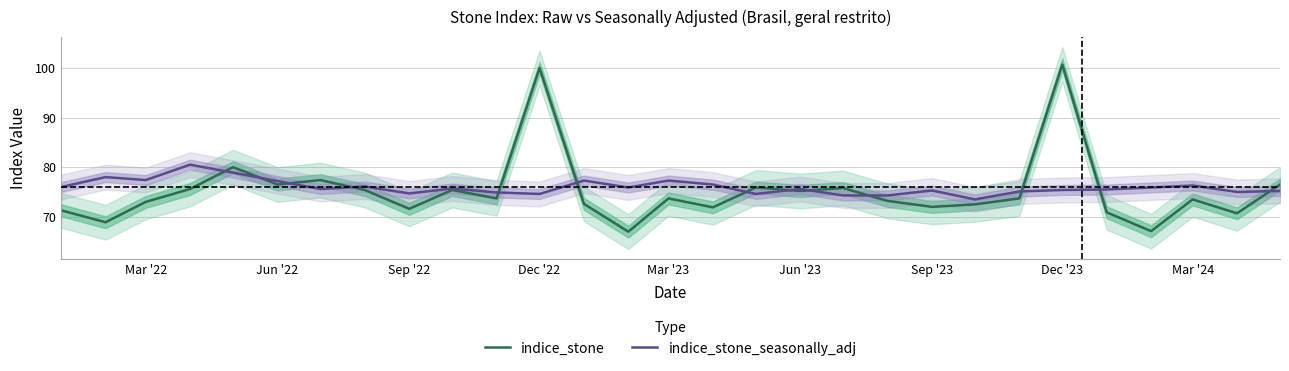

How many distinct data groups are displayed?

2